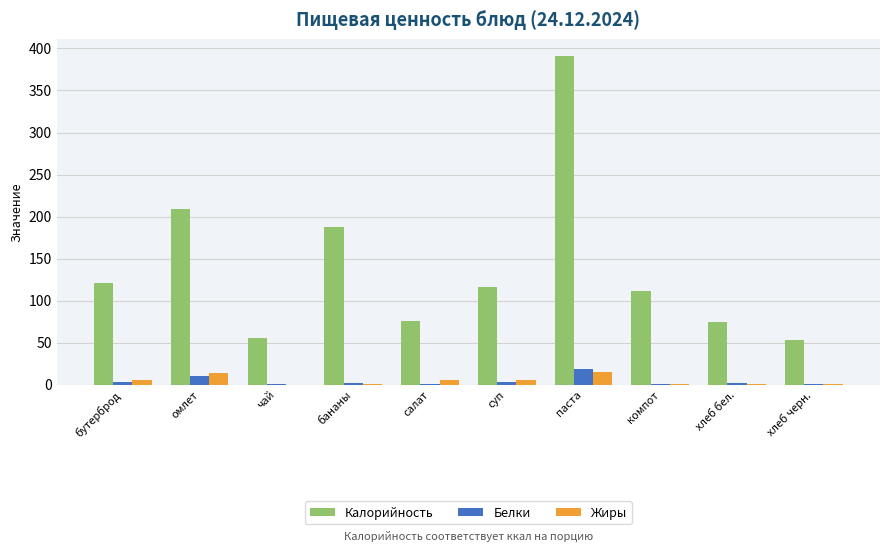

Where is Калорийность nearest to the value 222?

омлет